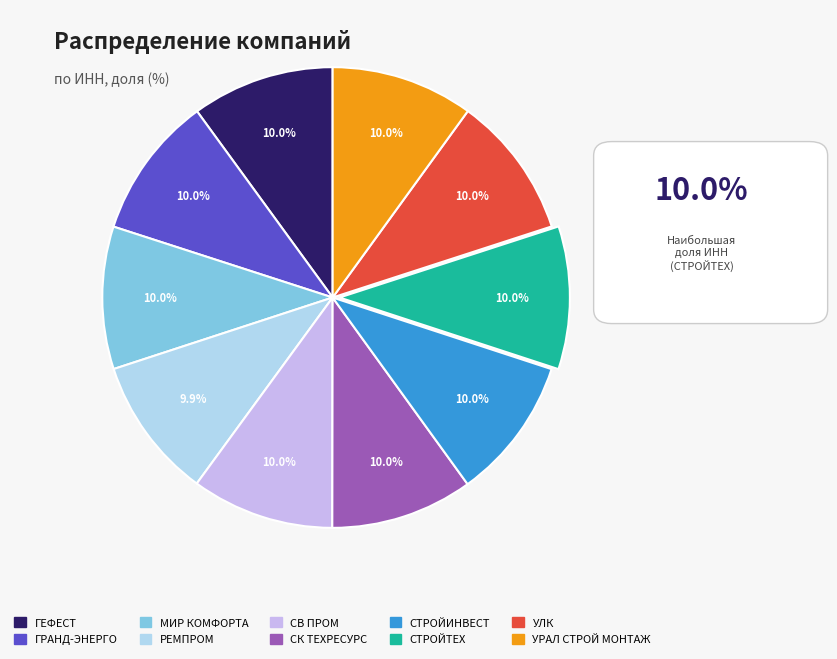

Is there a majority slice in this chart?

No